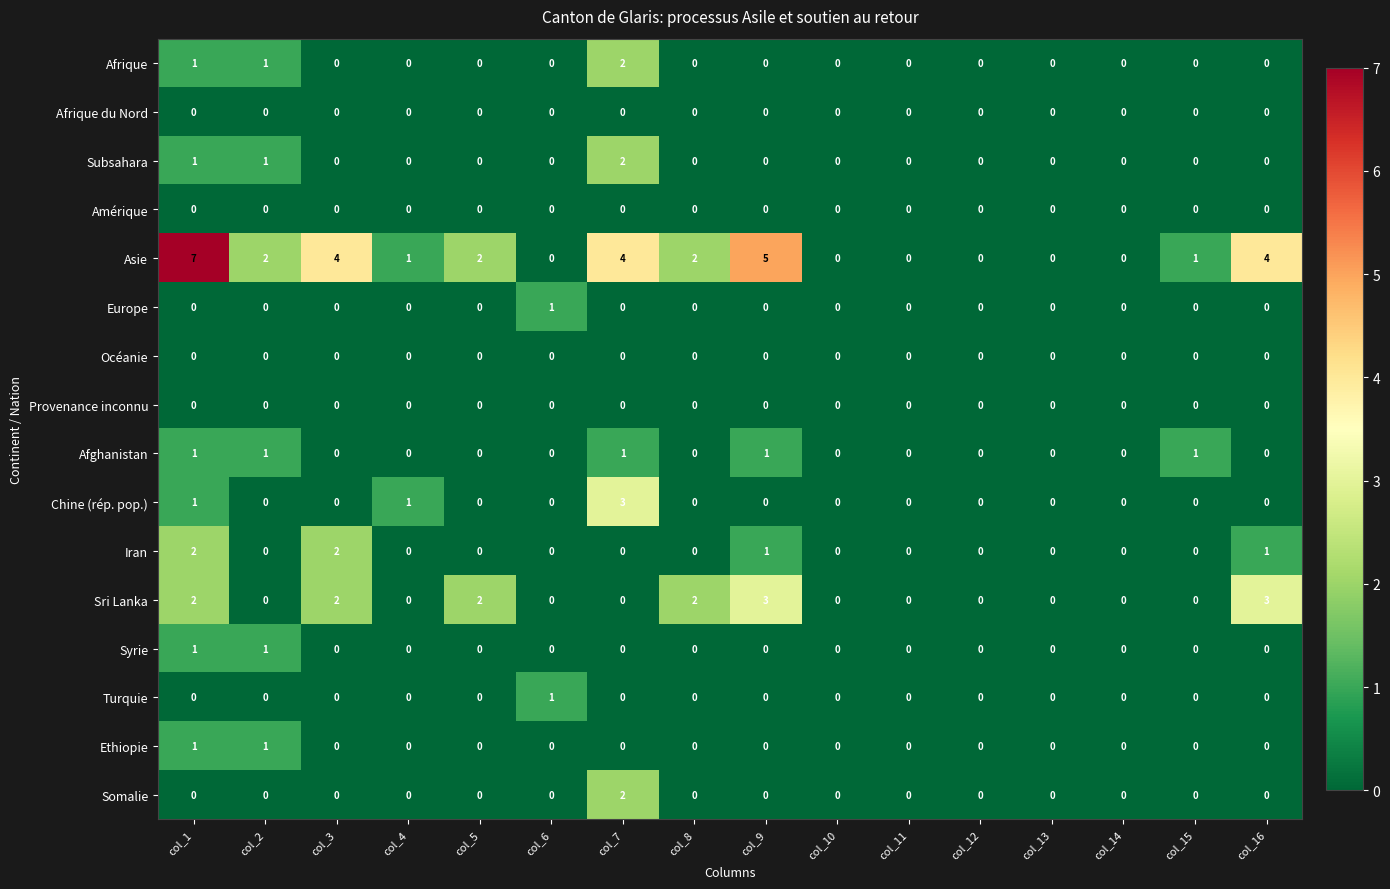

Between col_2 and col_10, which series saw the biggest shift?

Asie